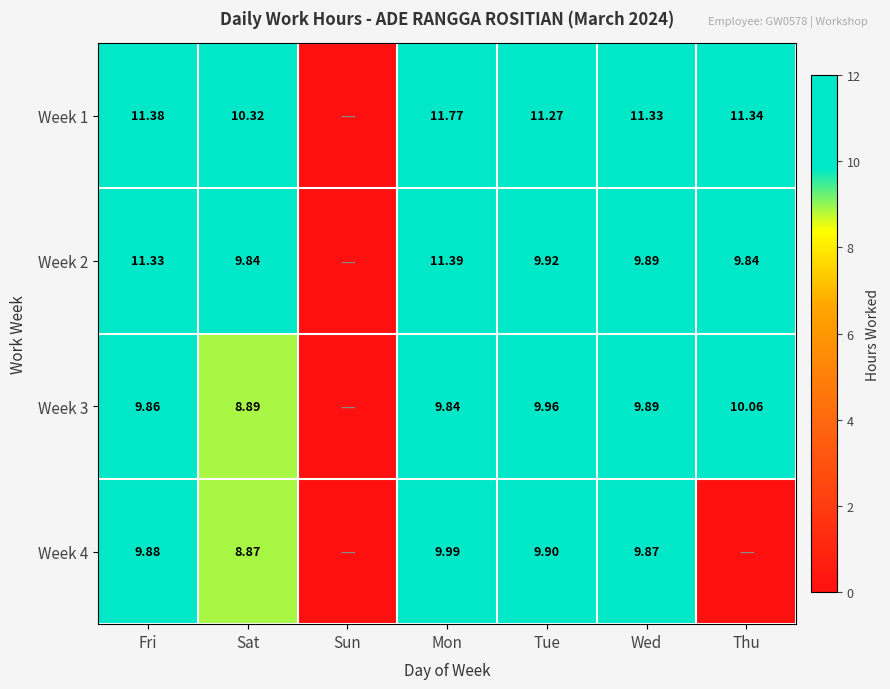

What is the spread (max minus min) of values at Wed?

1.5